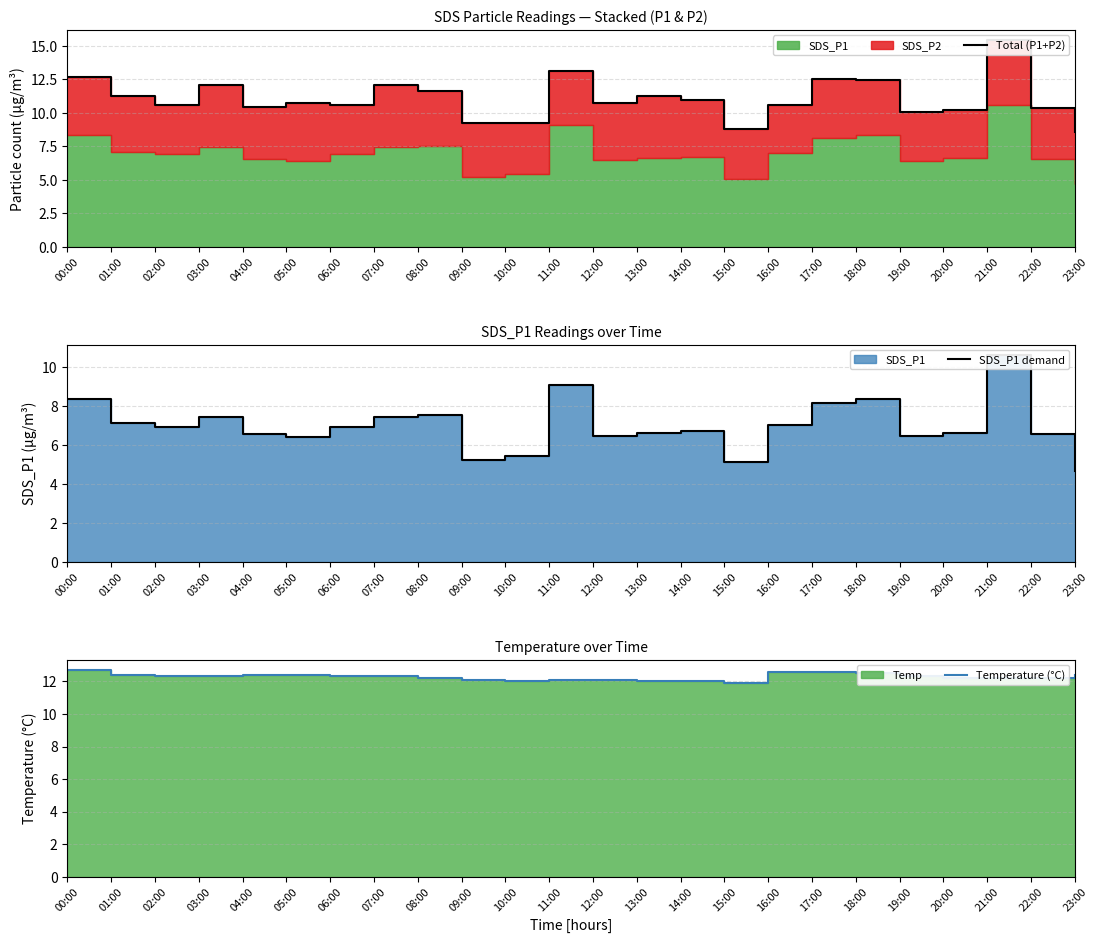

The value of Temperature (°C) at 16:00 is 8.1. True or false?

False